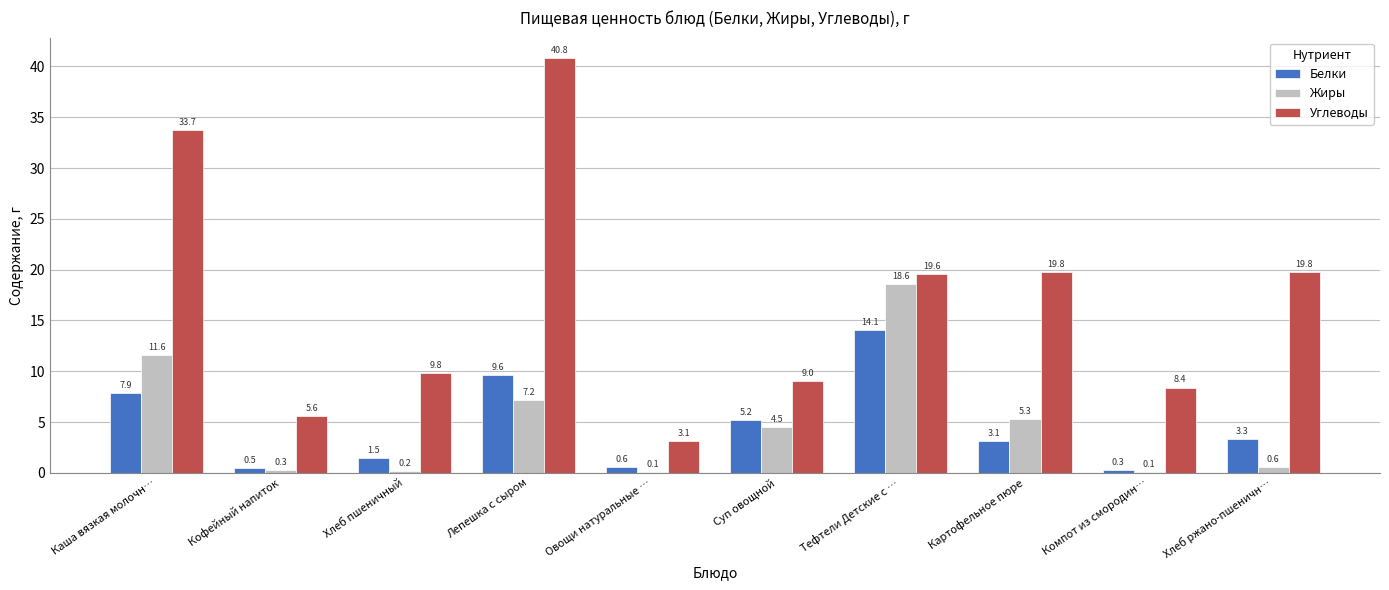

What is the sum of all Белки values?

46.1